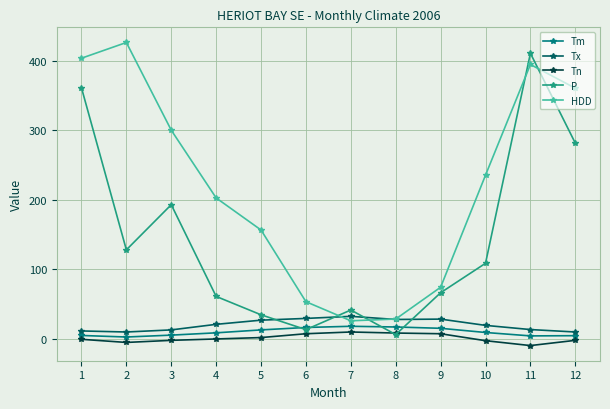

Between 2 and 5, which series saw the biggest shift?

HDD